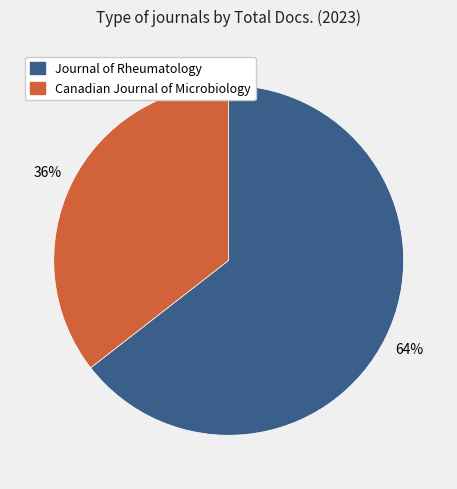

To the nearest percent, what percentage of the pie is Canadian Journal of Microbiology?

36%